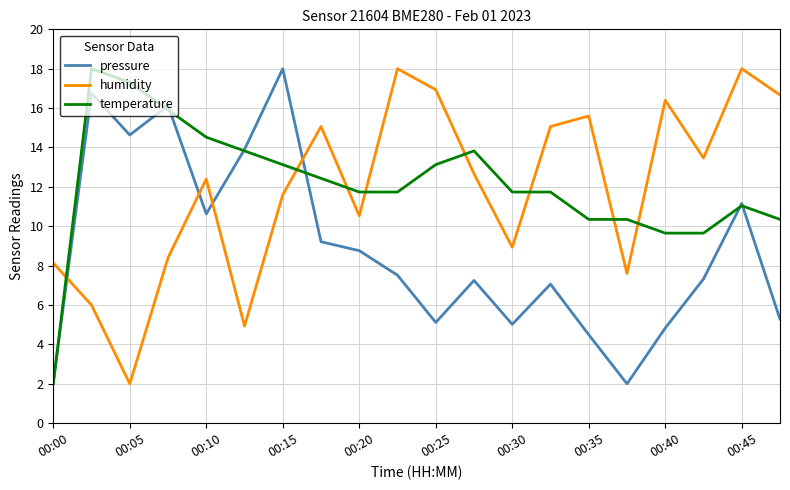

What is the difference between the second highest and minimum values in the pressure series?

14.8